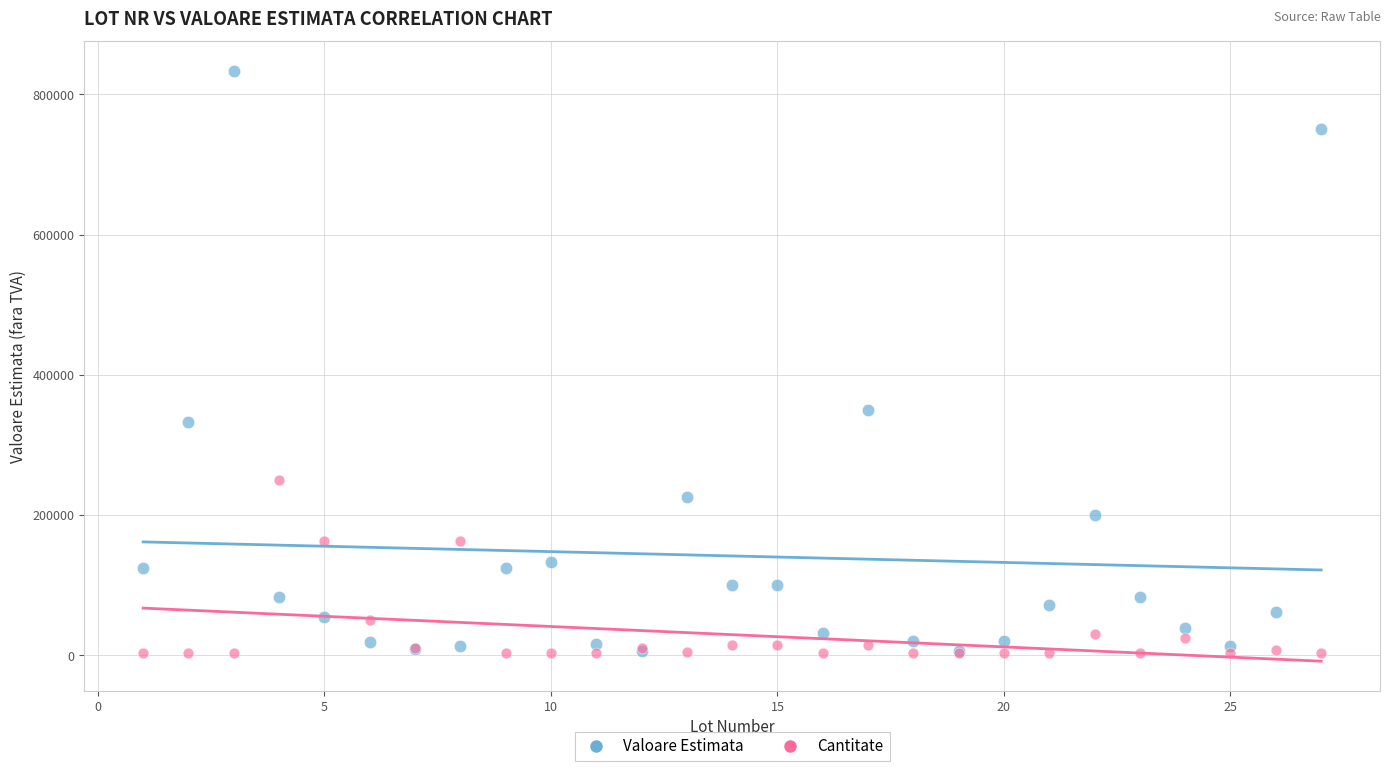

Across all series, what Y value is closest to 417916?

350000.0